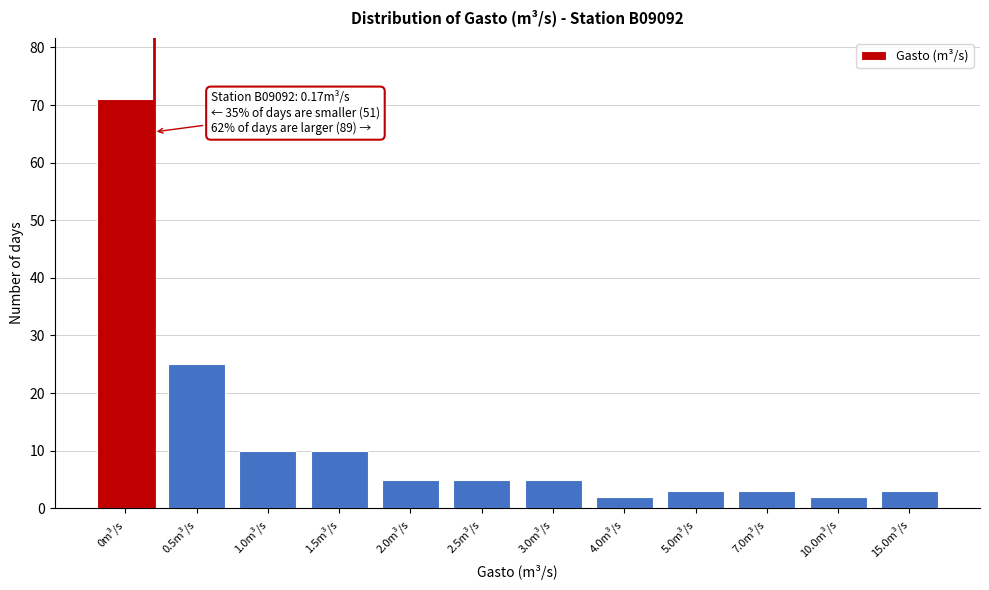

Reading left to right, what are all the values shown in this chart?

0m³/s=71	0.5m³/s=25	1.0m³/s=10	1.5m³/s=10	2.0m³/s=5	2.5m³/s=5	3.0m³/s=5	4.0m³/s=2	5.0m³/s=3	7.0m³/s=3	10.0m³/s=2	15.0m³/s=3